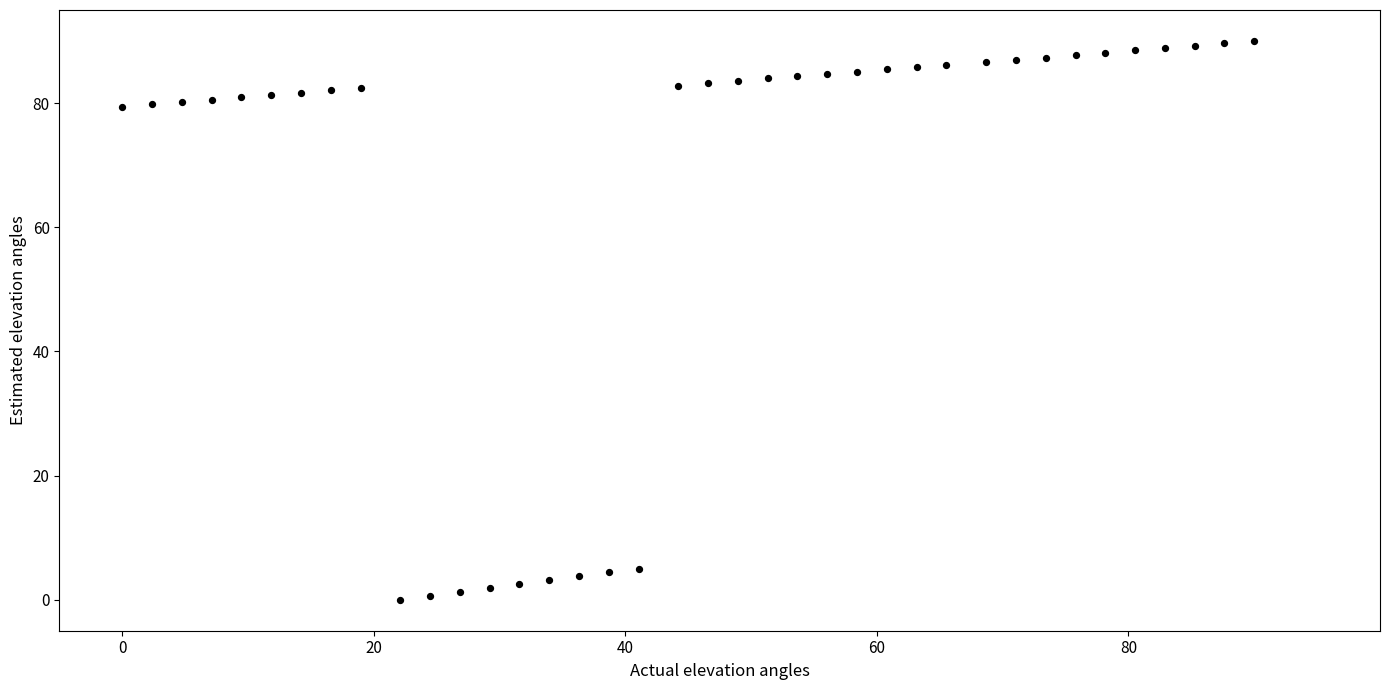

What is the range of Y values (max minus min)?

90.0